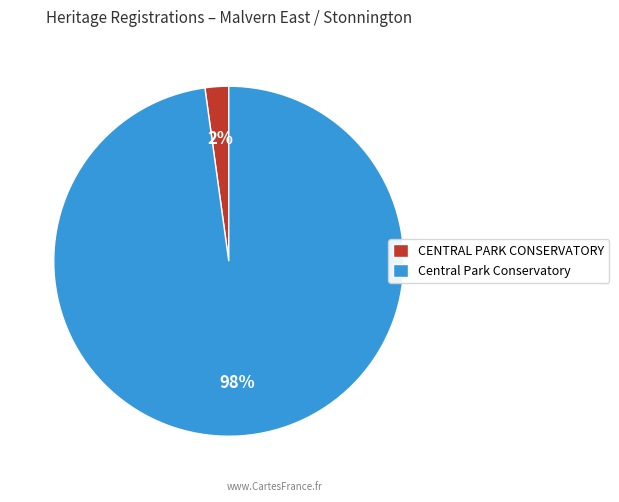

Which category has the biggest portion of the pie?

Central Park Conservatory